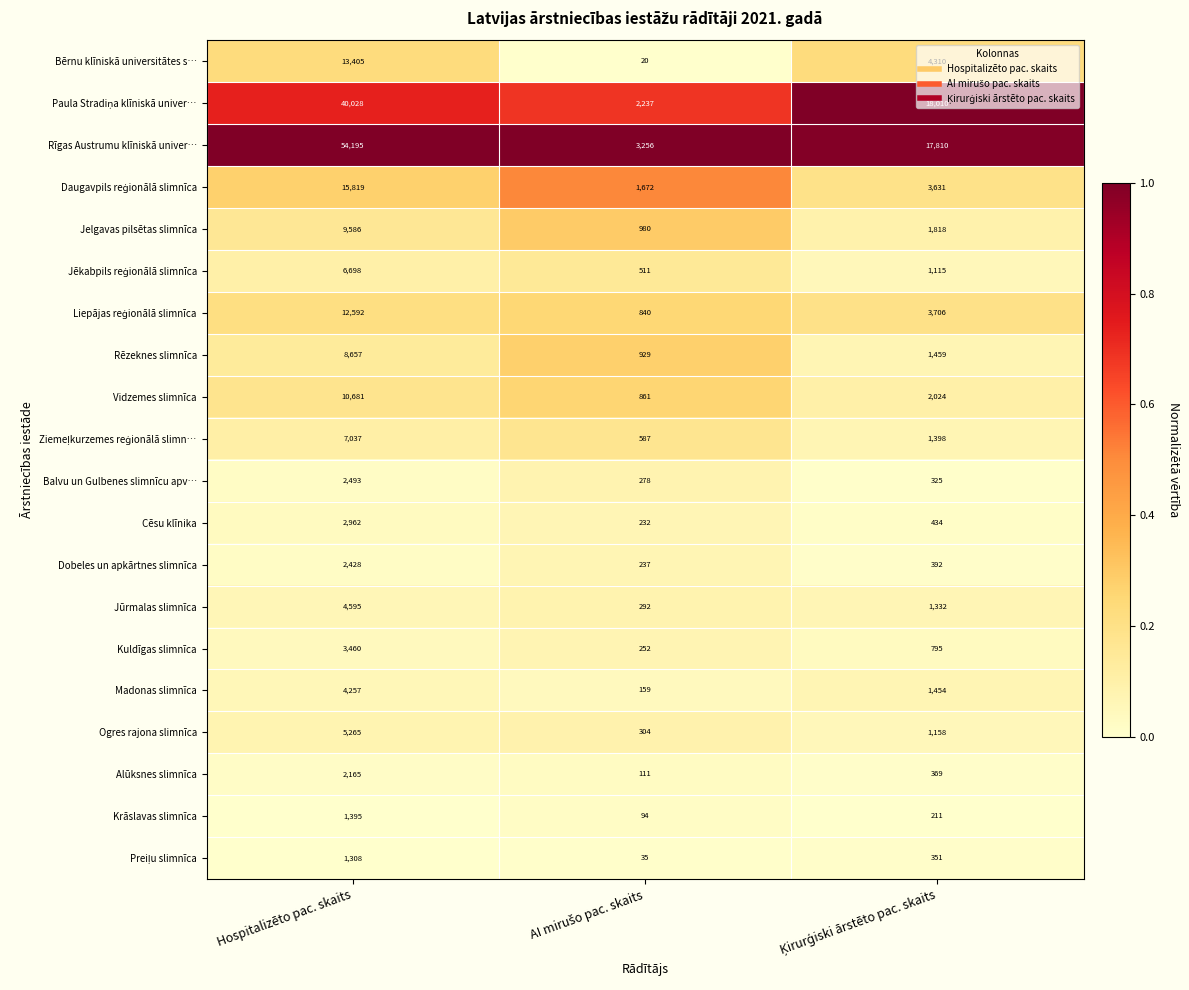

What is the maximum value shown in the chart?

54195